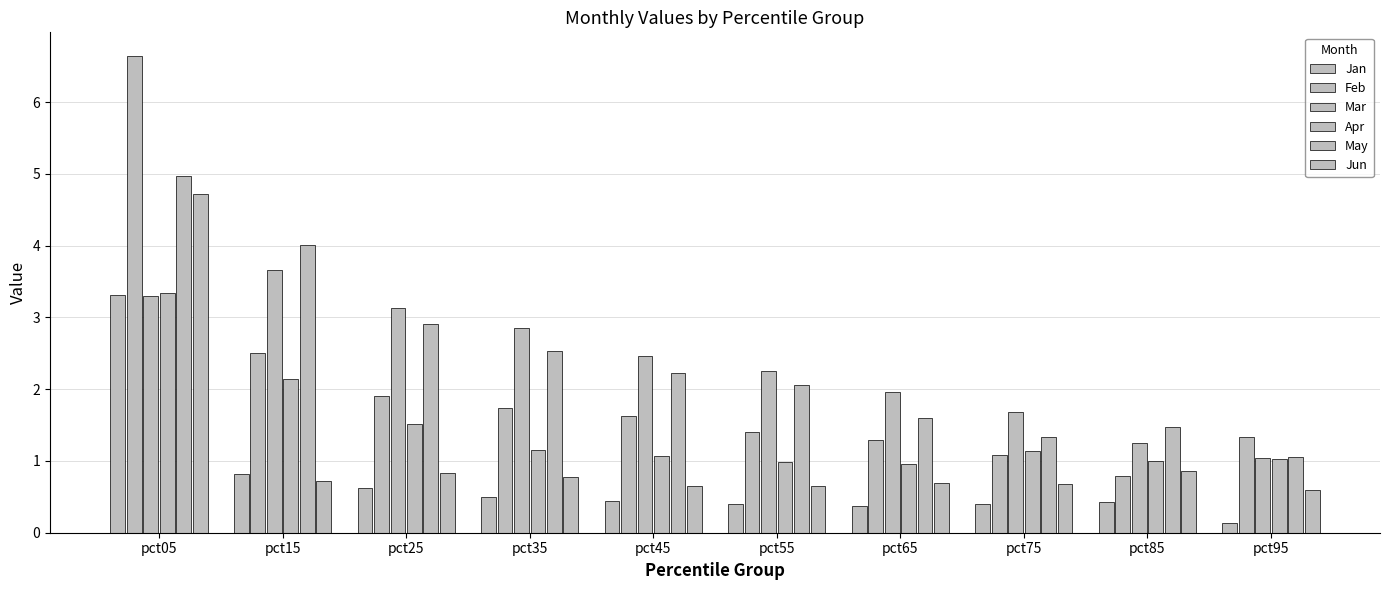

Count the number of data series in this chart.

6